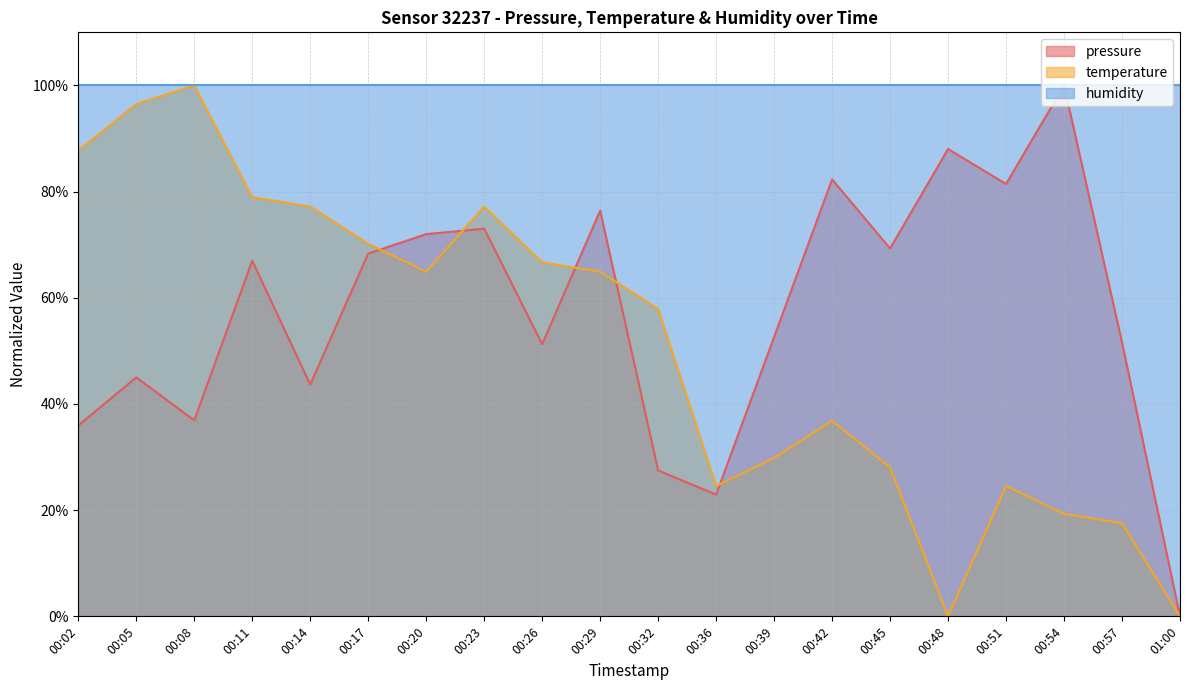

Which series has the largest total across all categories?

humidity